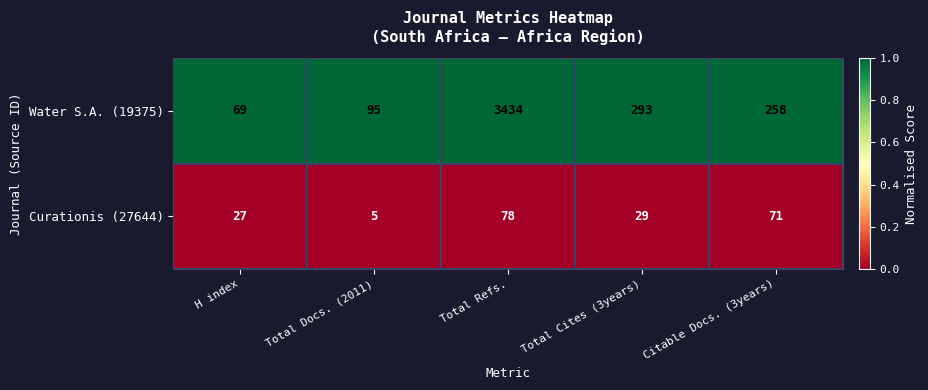

What is the greatest value displayed?

3434